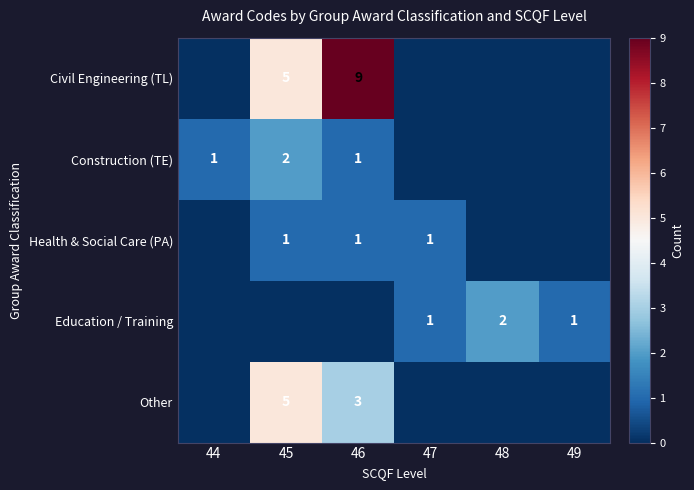

True or false: Education / Training has a value of 2 at 47.

False